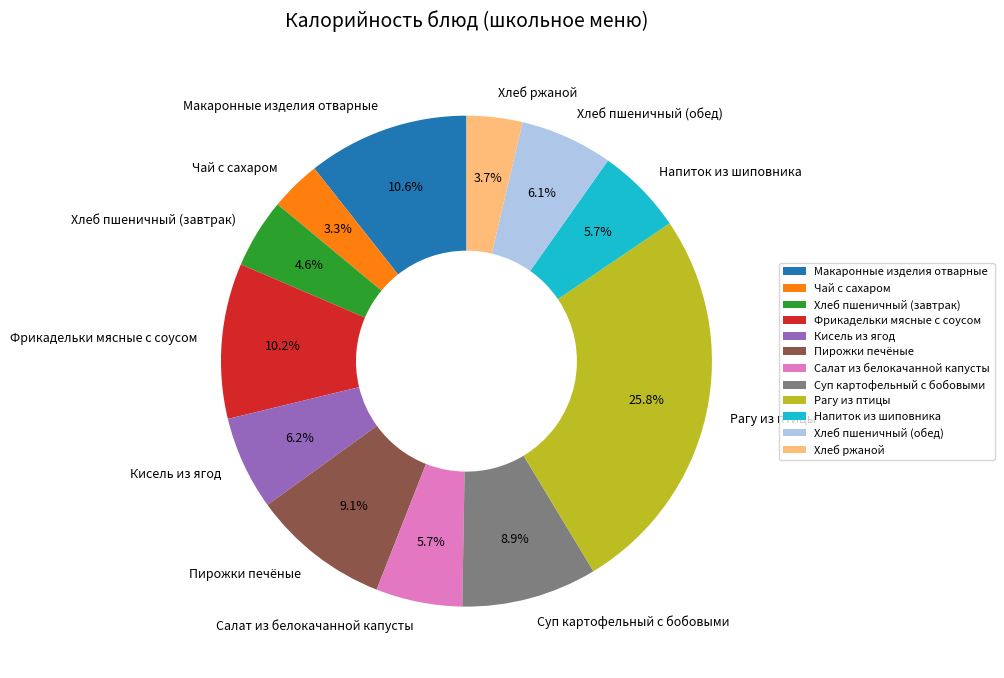

What percentage is the Хлеб пшеничный (завтрак) slice, to the nearest percent?

5%